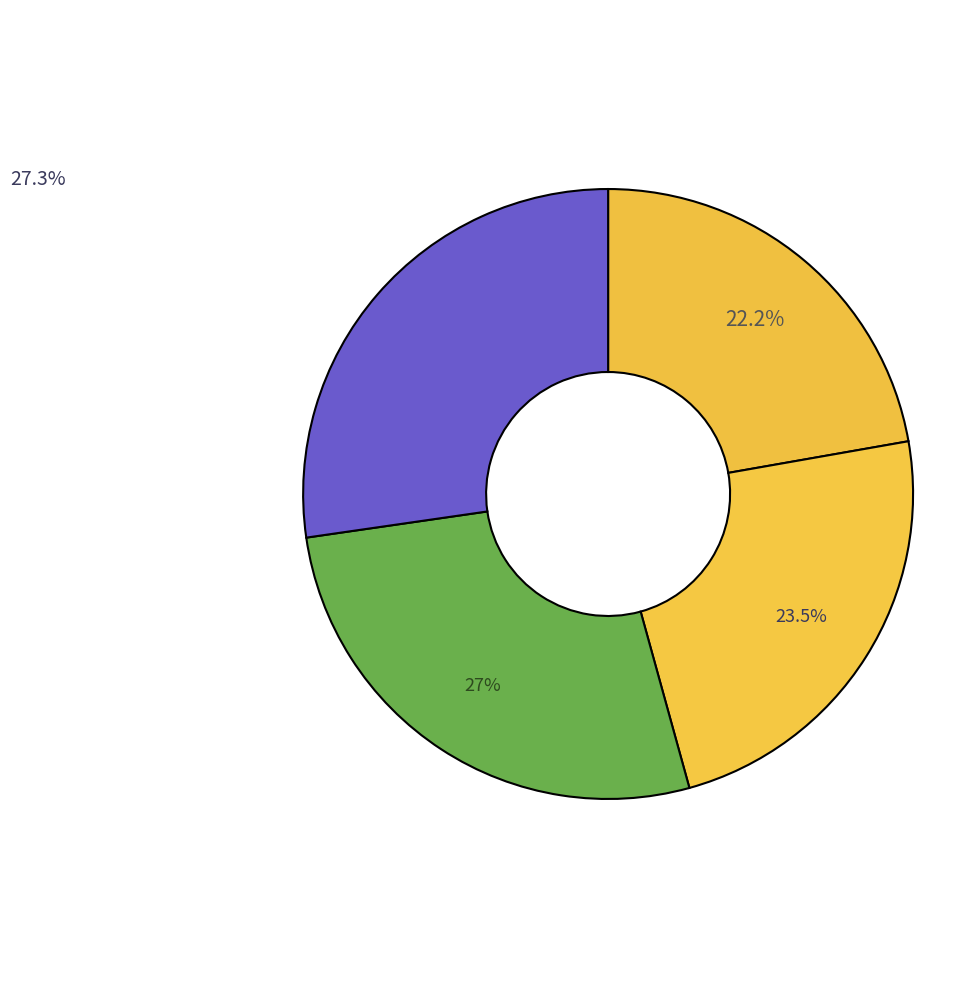

Is it true that Dallas County is 27% of the pie?

True